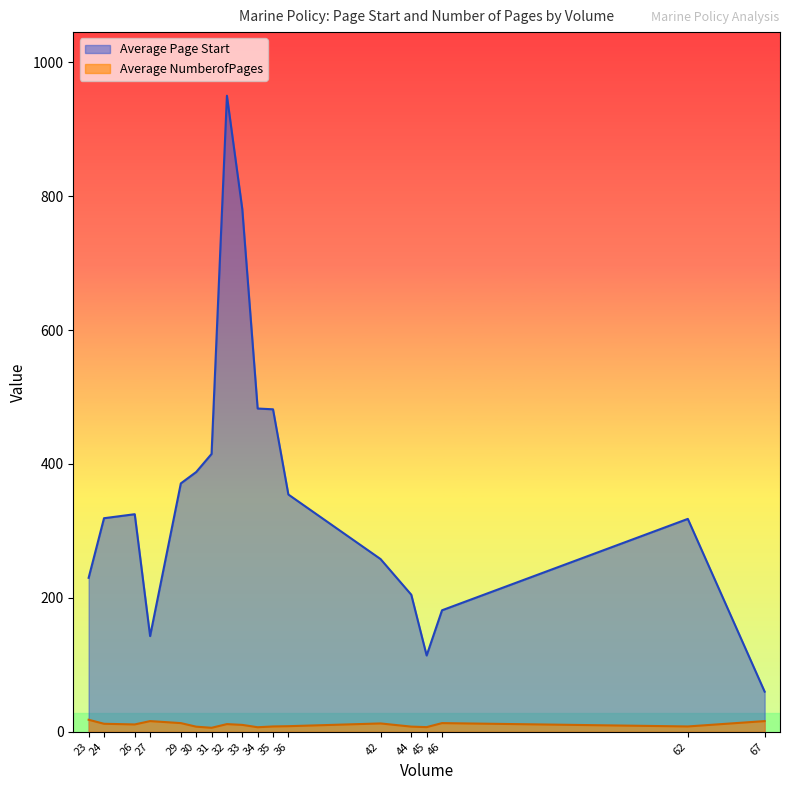

In Average Page Start, how many points are higher than both neighbors (excluding endpoints)?

3